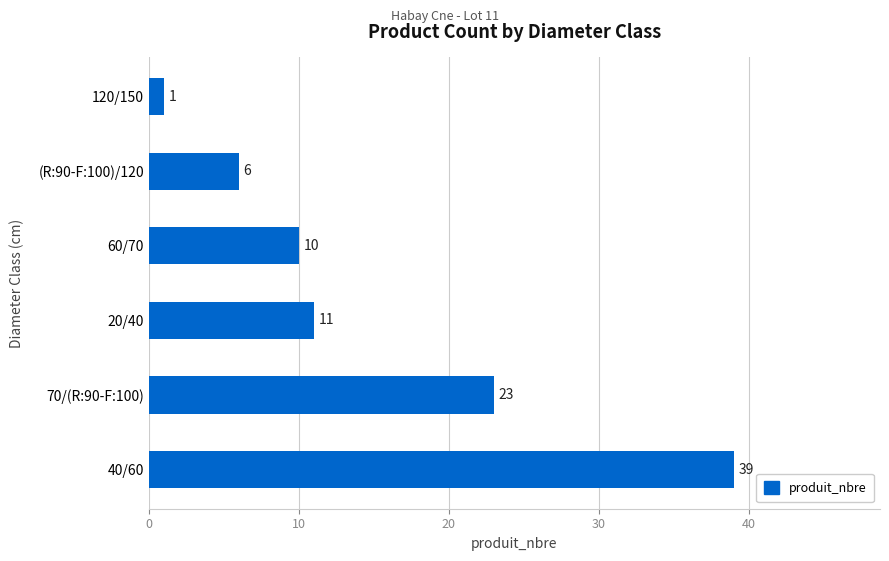

Rank the categories by value from lowest to highest.

120/150, (R:90-F:100)/120, 60/70, 20/40, 70/(R:90-F:100), 40/60